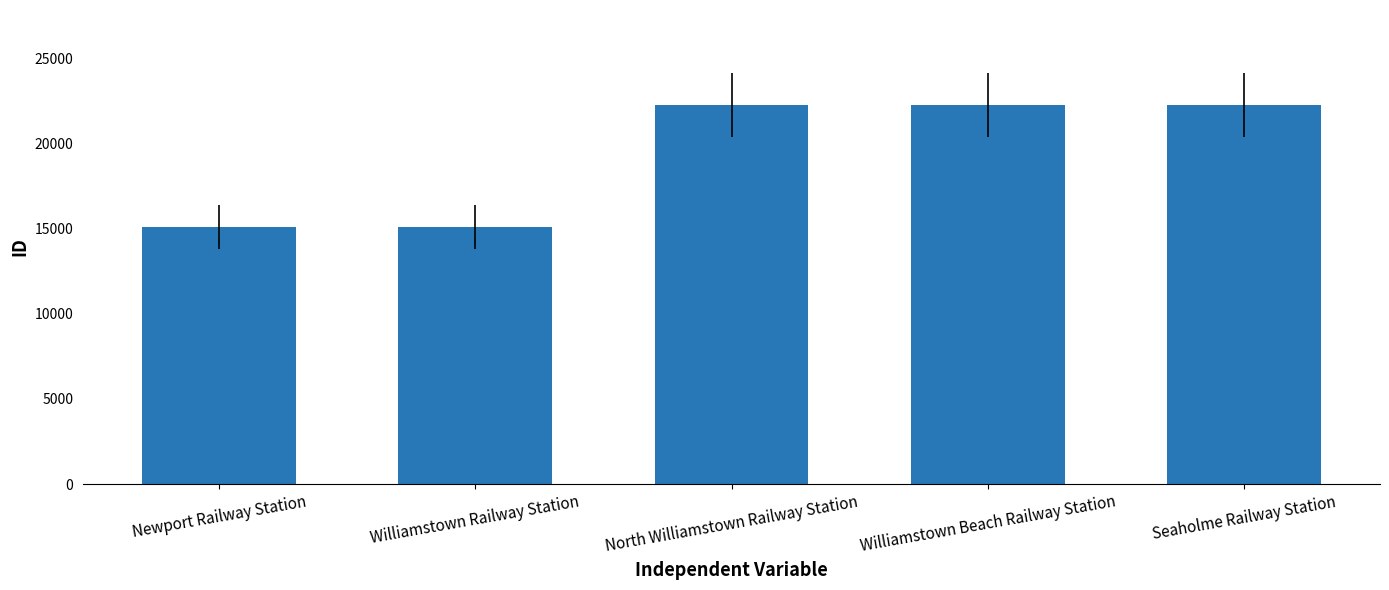

What is the average value?

19376